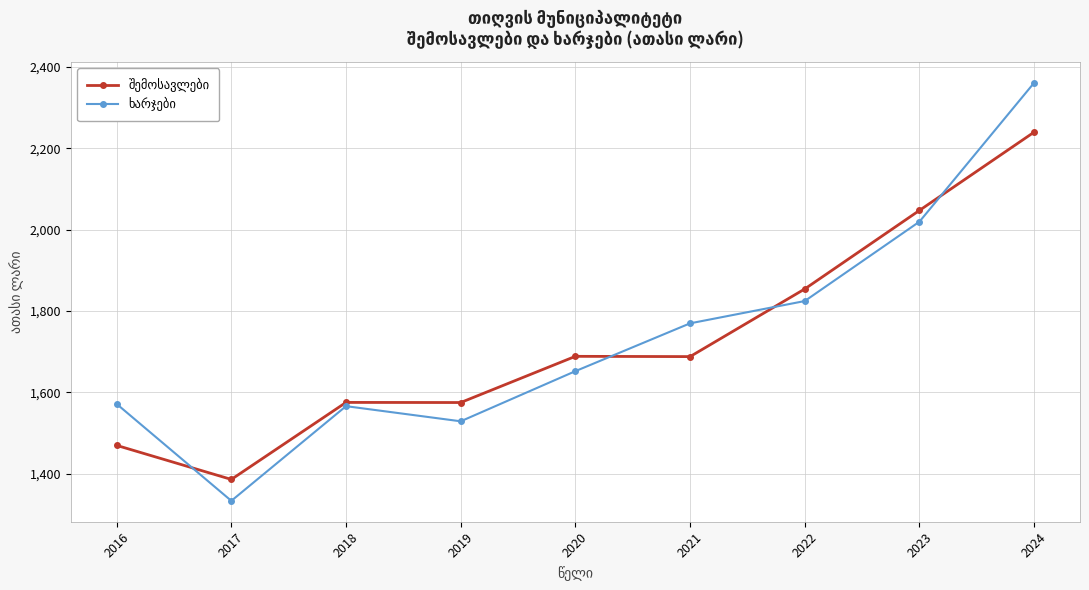

Does the chart display data point markers on the line(s)?

Yes